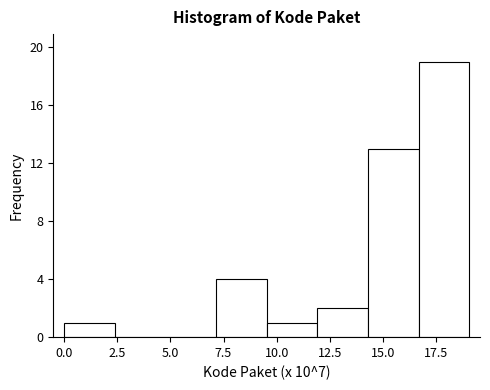

What is the height of the bar covering 14.5 to 16.5 on the x-axis? Neither the bar edges nor the heights are printed on the chart, so give them approximately, as read against the axes.

13